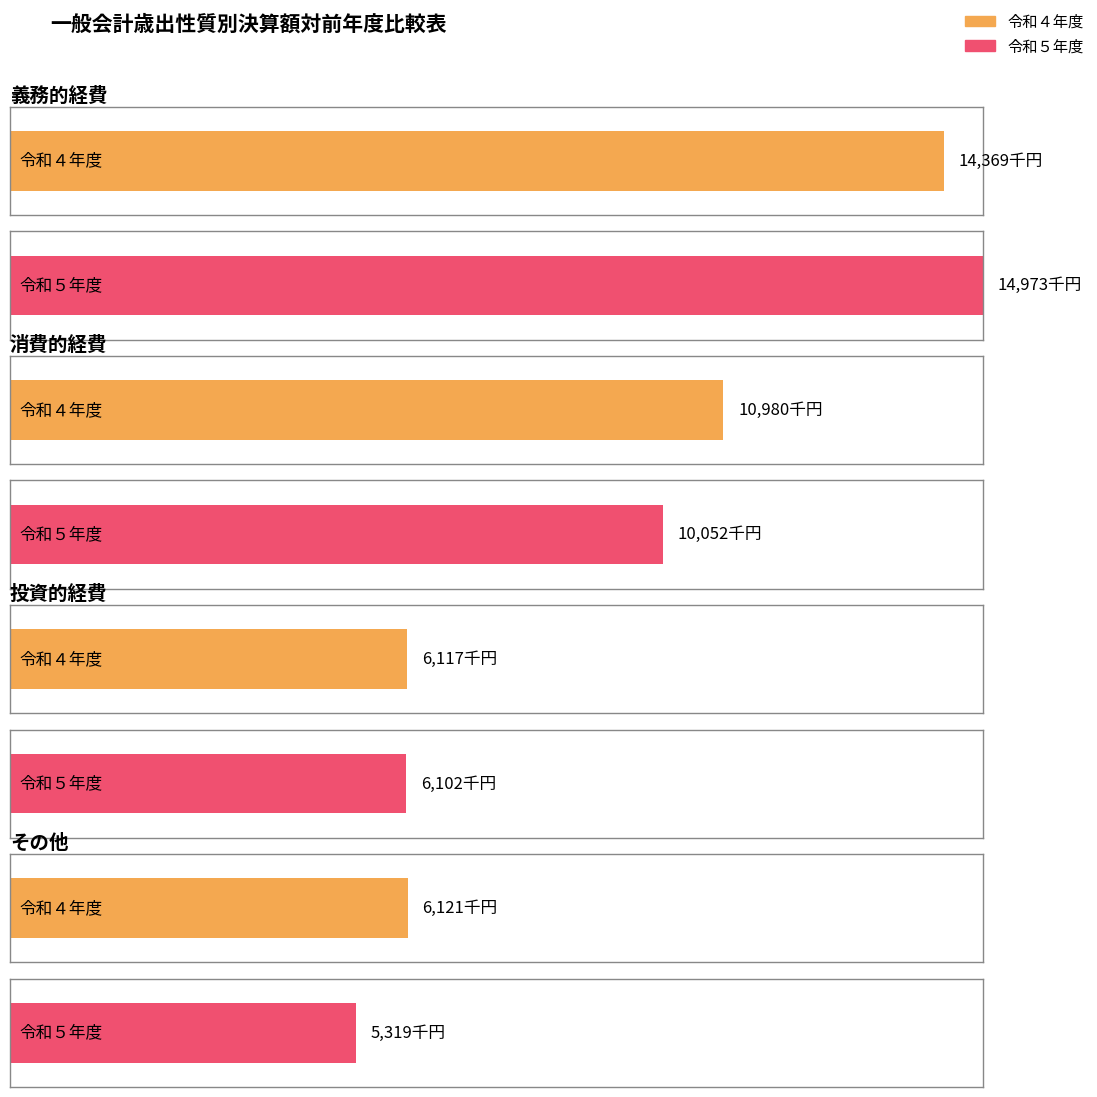

Does the chart contain stacked bars?

No